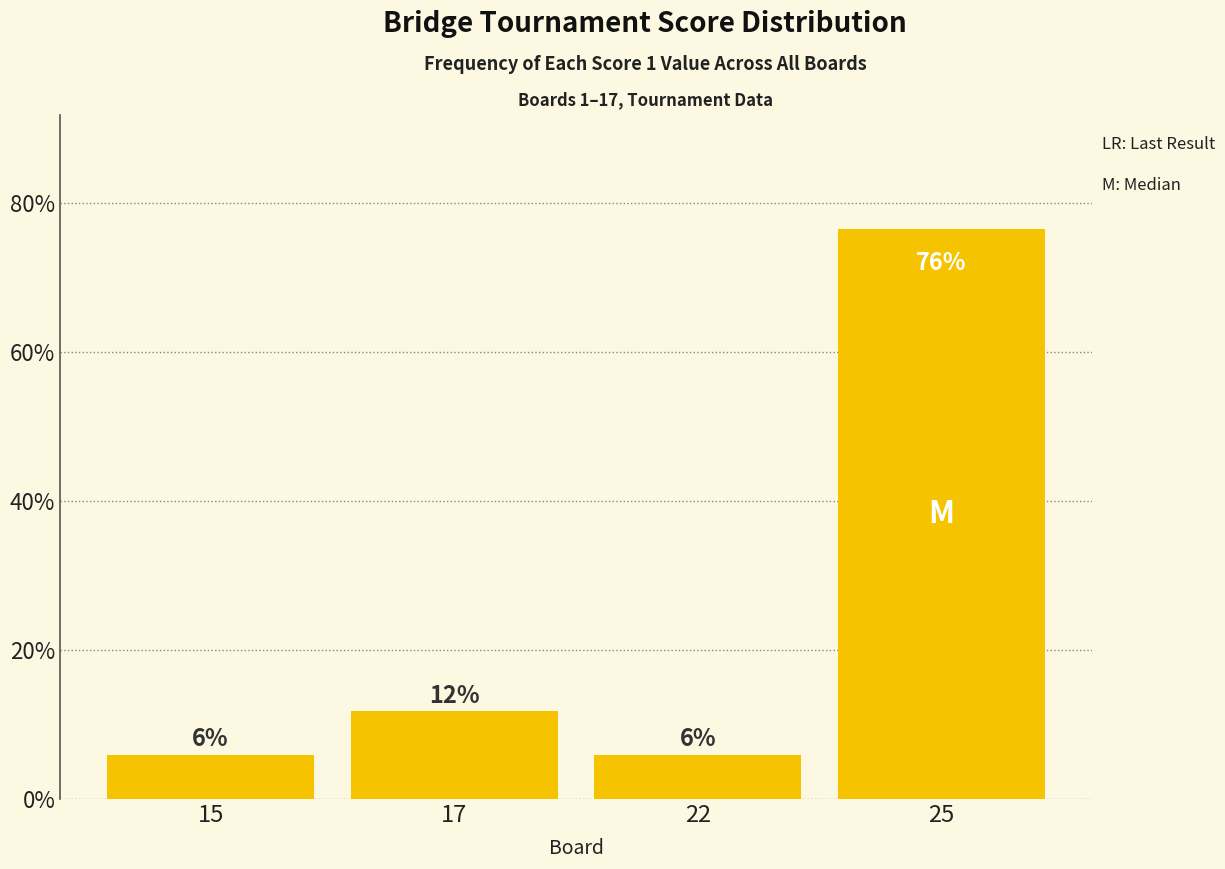

How many bars are there in total?

4